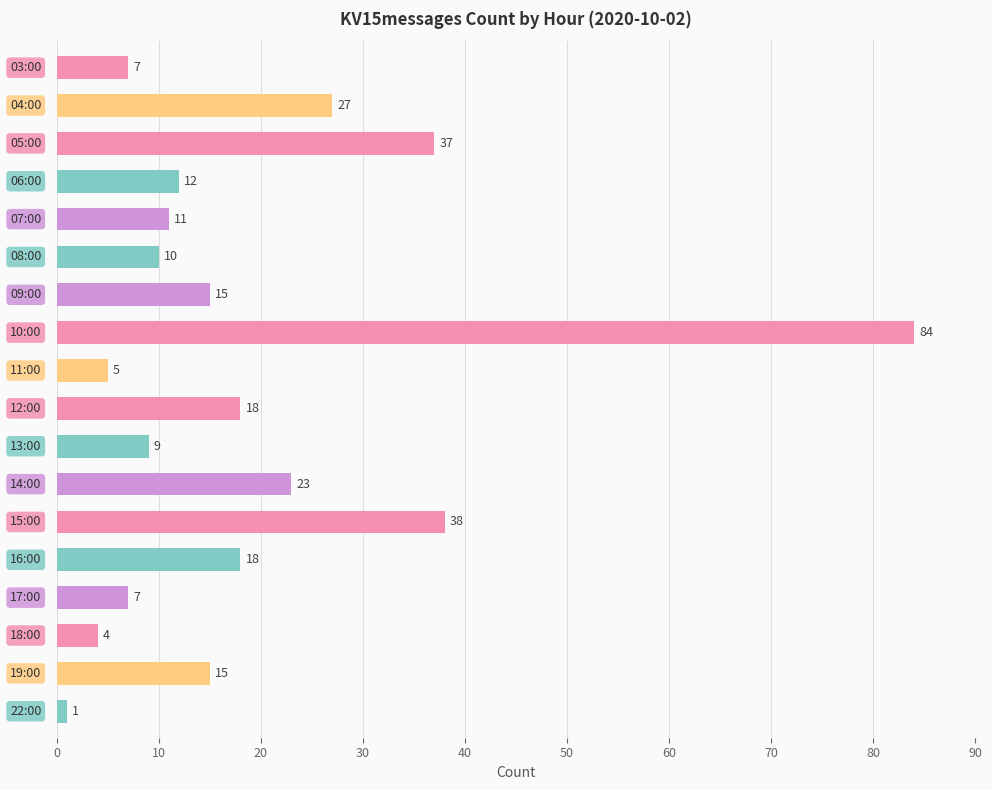

How many distinct data groups are displayed?

1